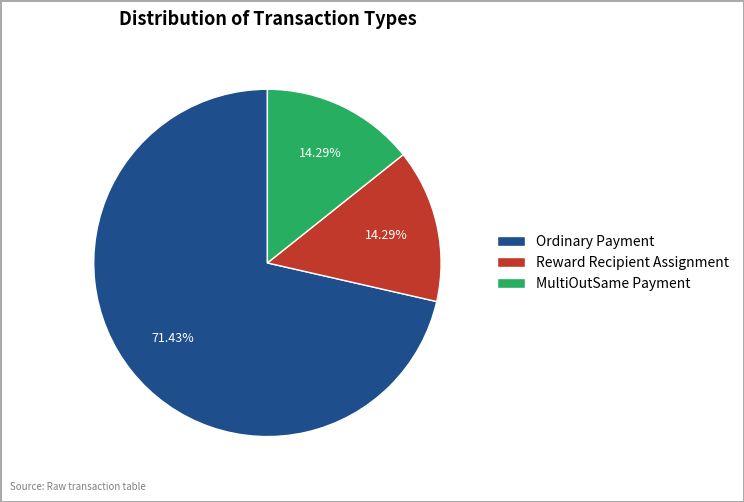

Between MultiOutSame Payment and Ordinary Payment, which is larger?

Ordinary Payment